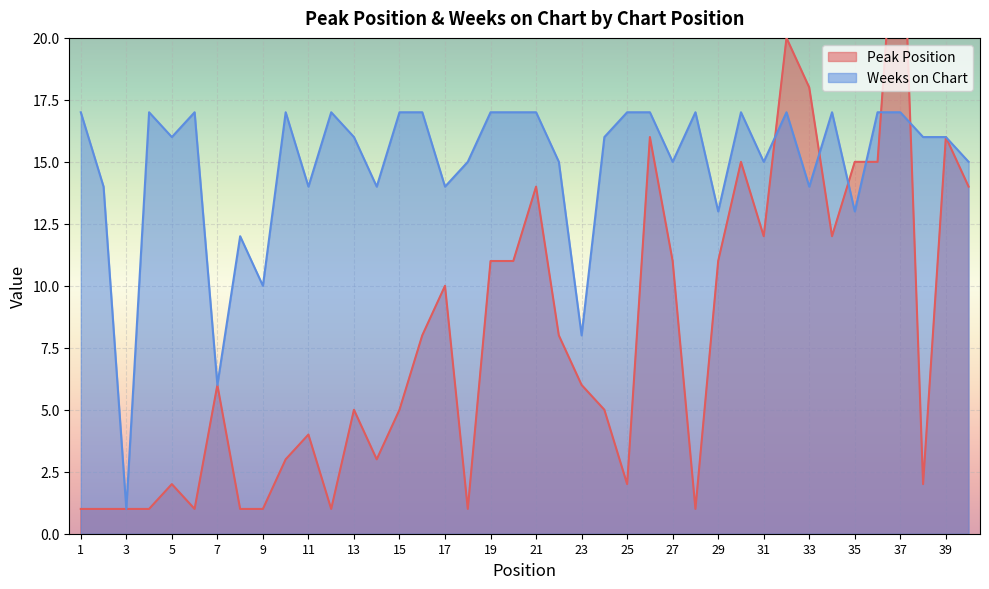

Rank the series at 34 from lowest to highest value.

Peak Position, Weeks on Chart